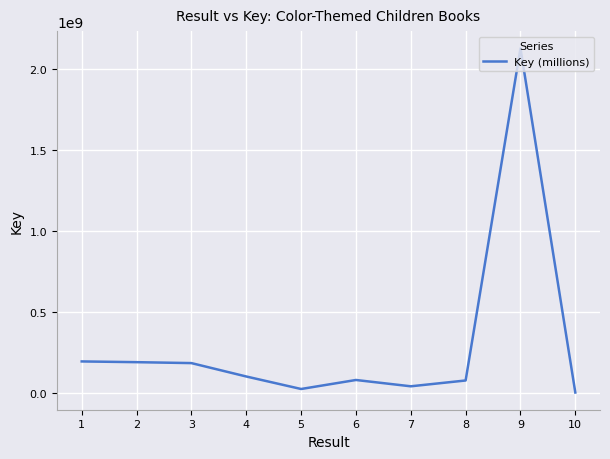

Is it true that the value at 2 is 84375724?

False